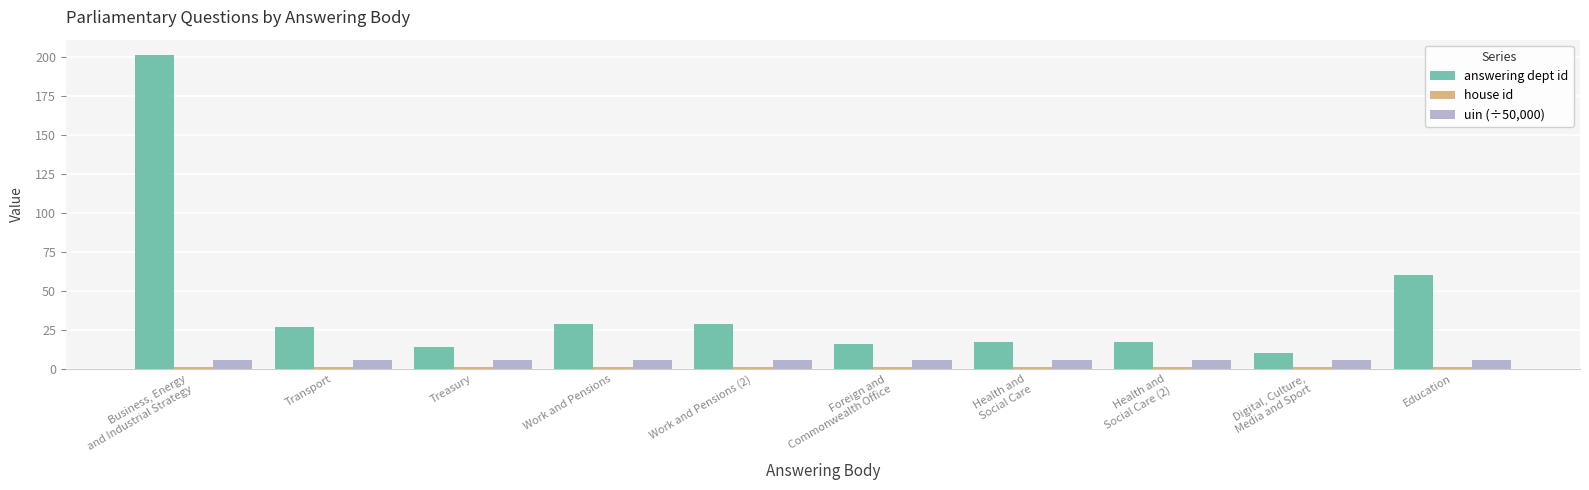

Where is answering dept id nearest to the value 105?

Education